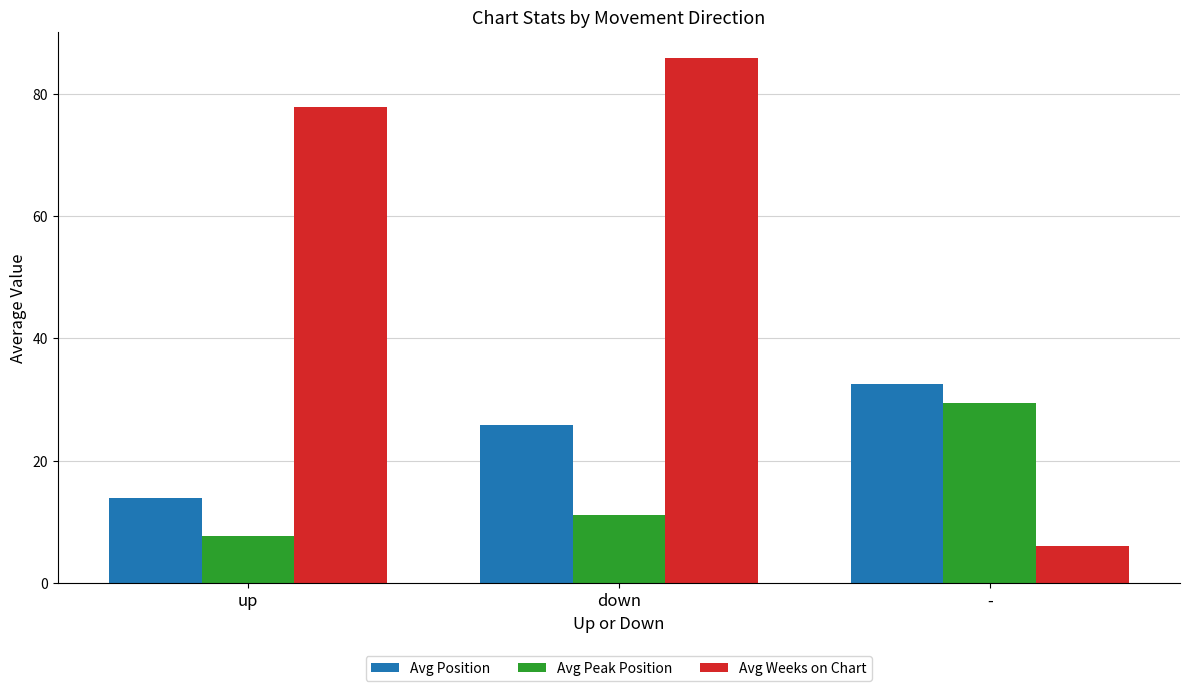

At which label is Avg Weeks on Chart closest to 45?

up